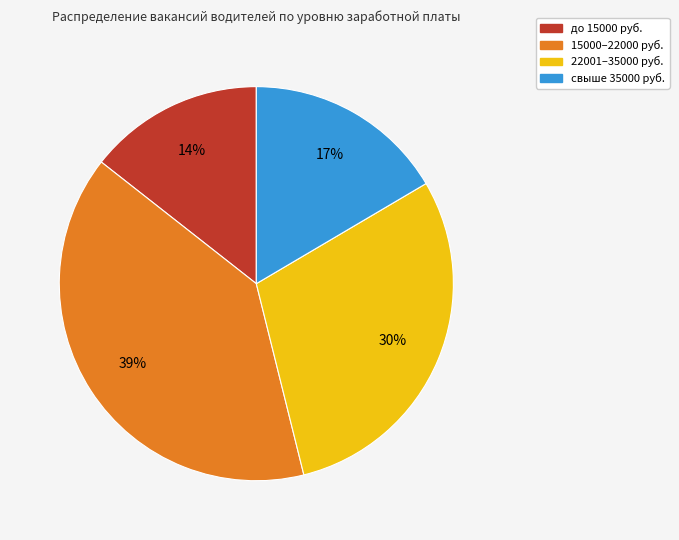

How many slices are in this pie chart?

4